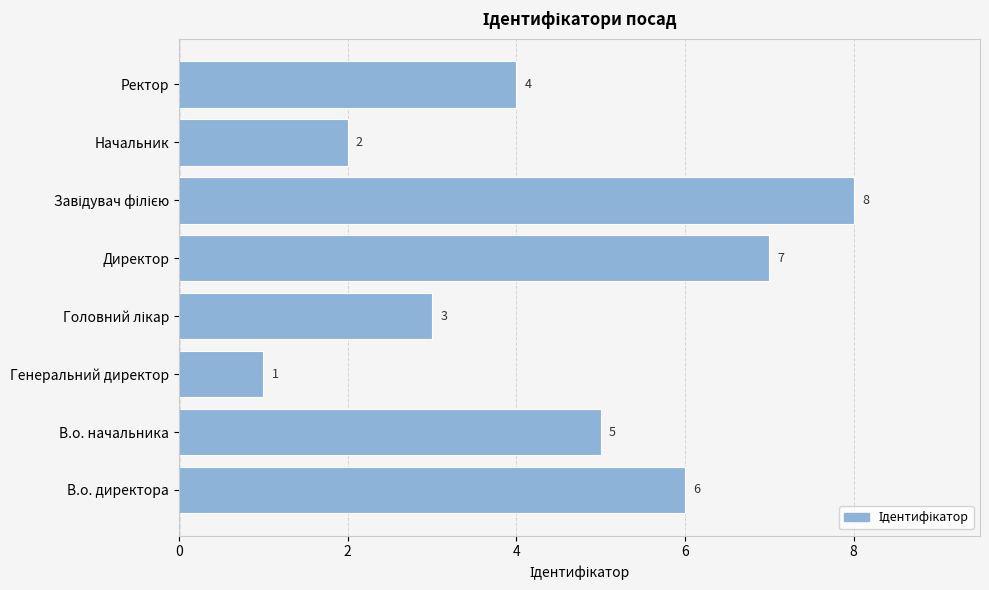

Reading bottom to top, extract all data points from this chart.

6	5	1	3	7	8	2	4